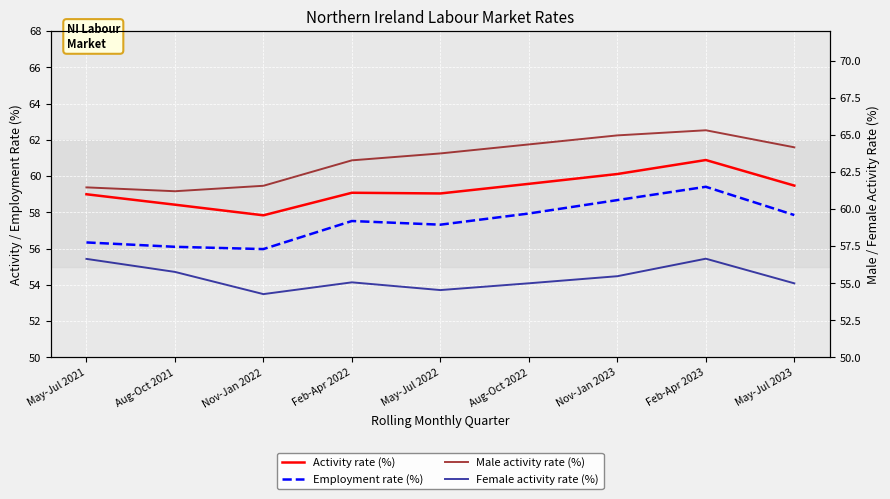

Rank the series at Aug-Oct 2022 from highest to lowest value.

Male activity rate (%), Activity rate (%), Employment rate (%), Female activity rate (%)